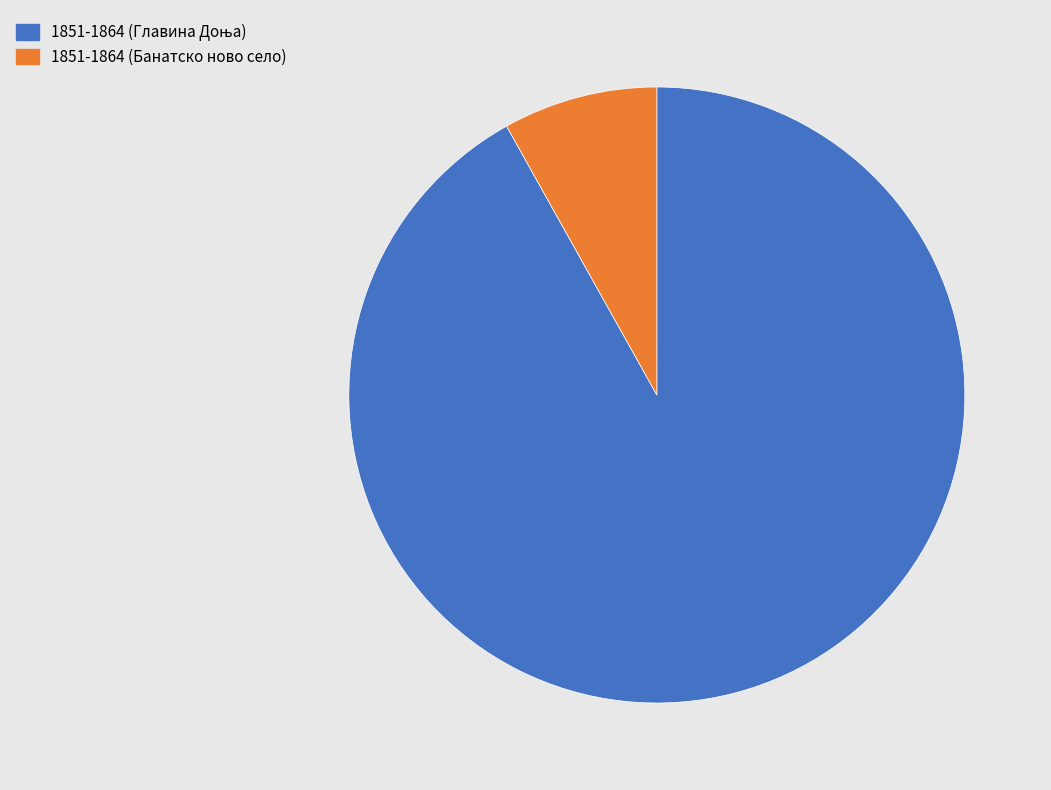

Is it true that 1851-1864 (Банатско ново село) is 8% of the pie?

True